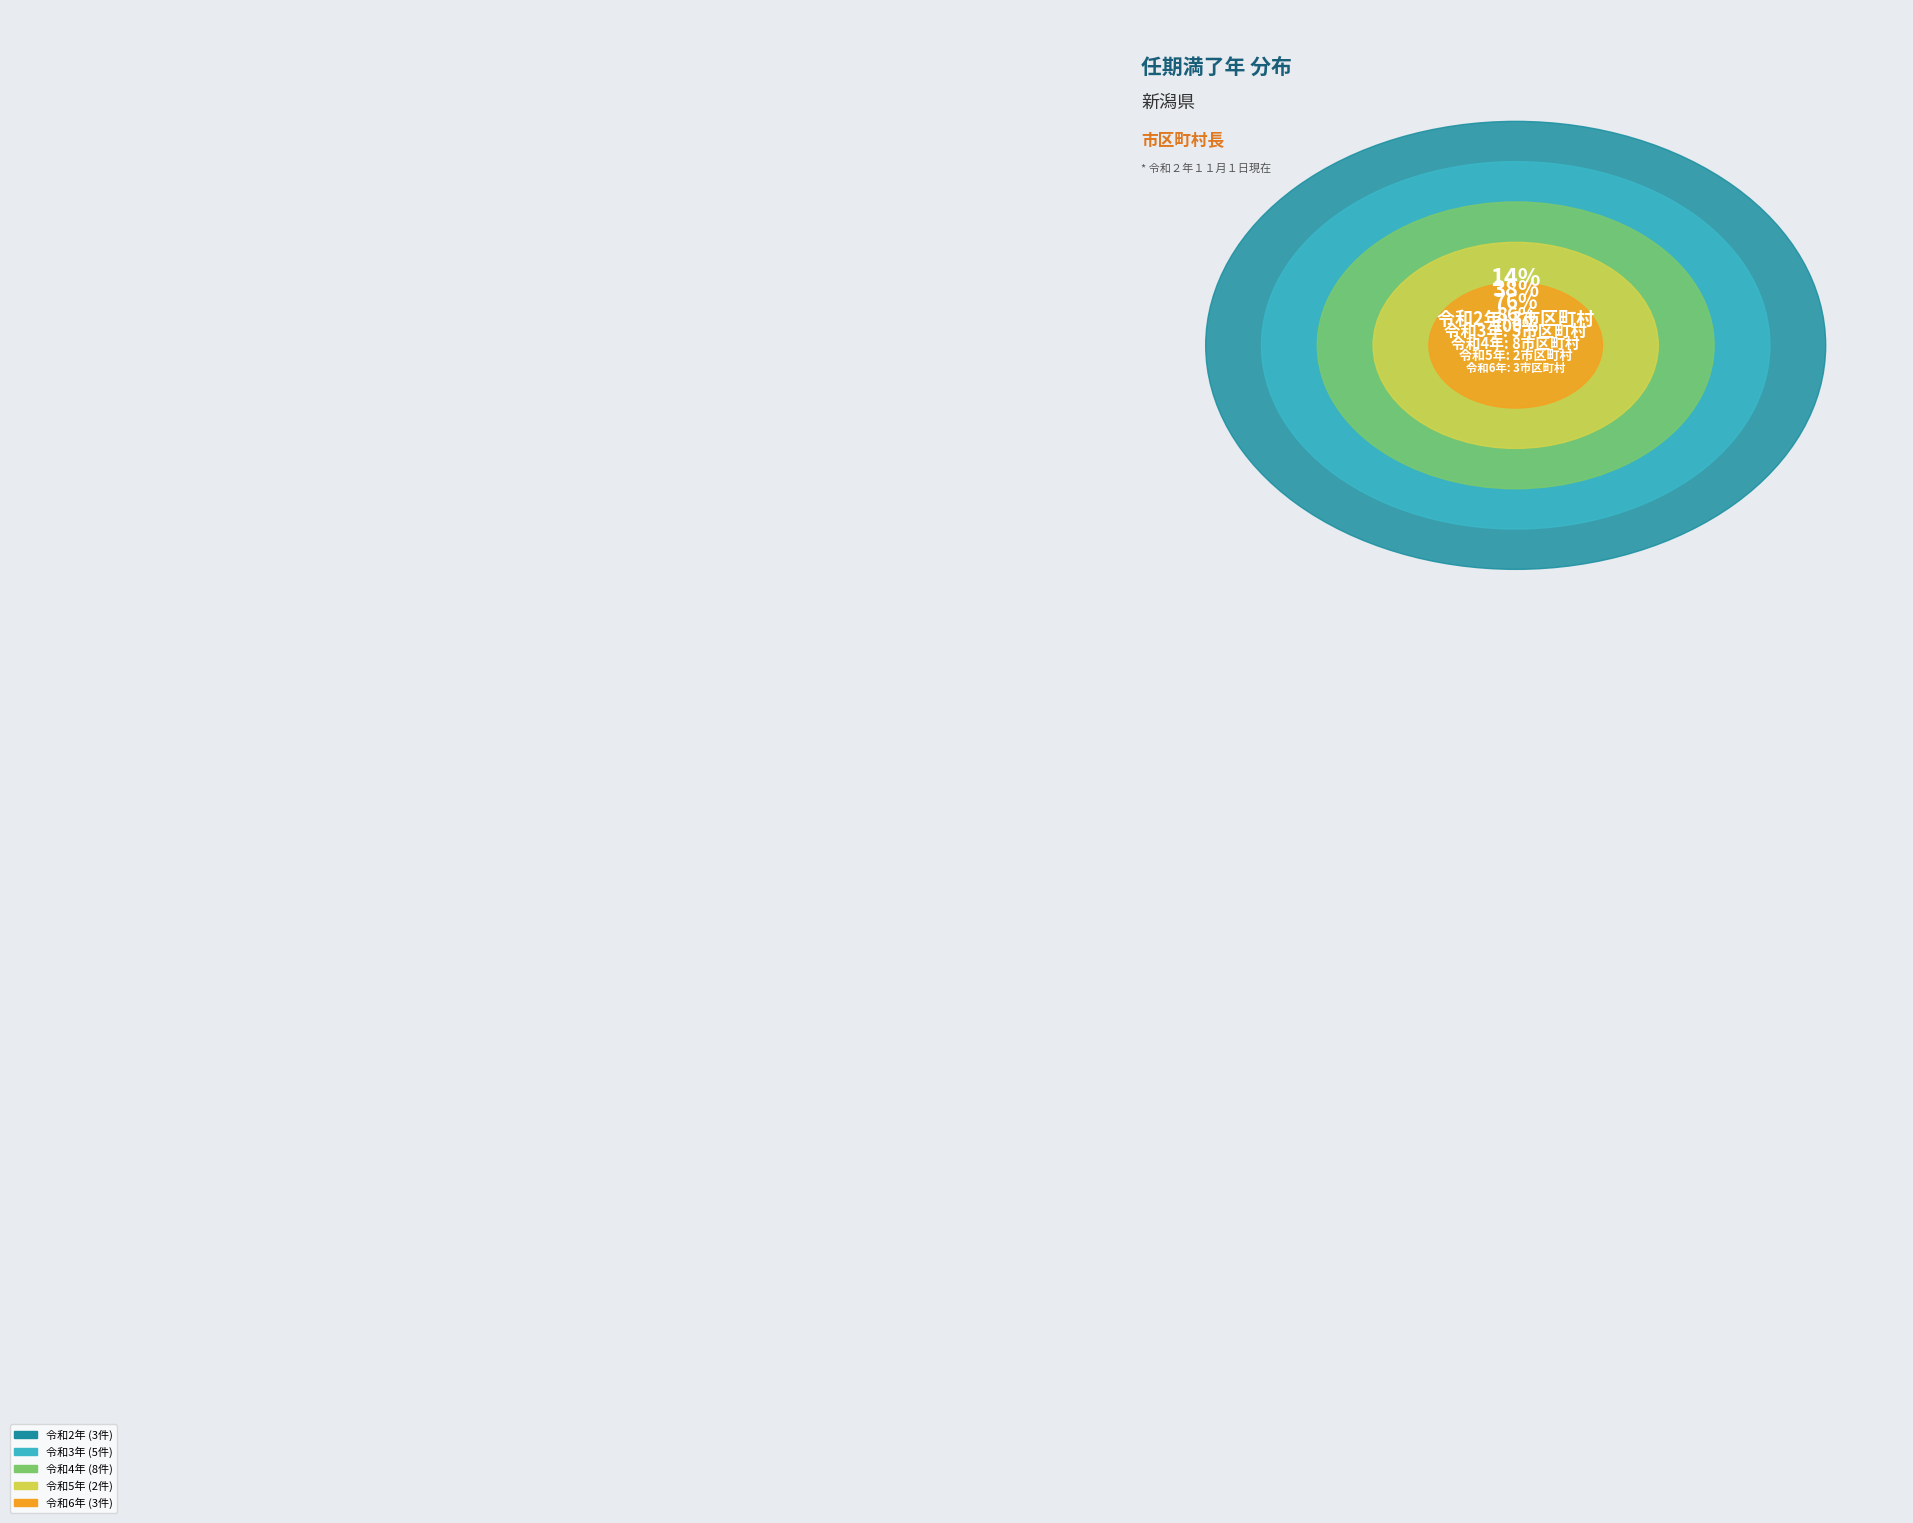

Is it true that 新潟県 is 14% of the pie?

False